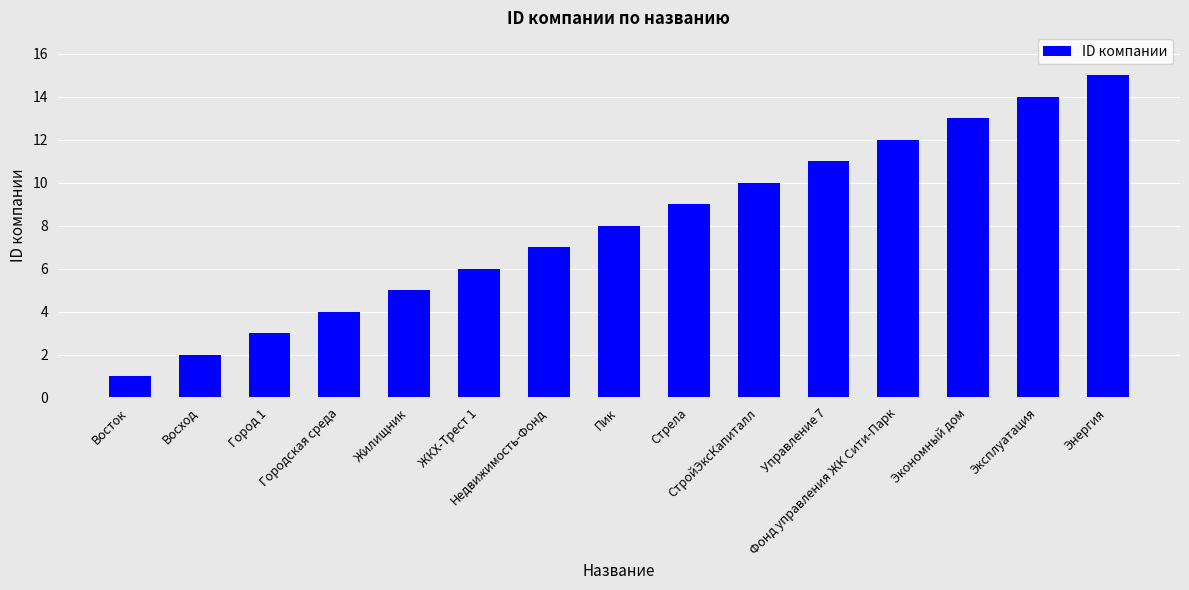

Which category has the lowest value across all series?

Восток